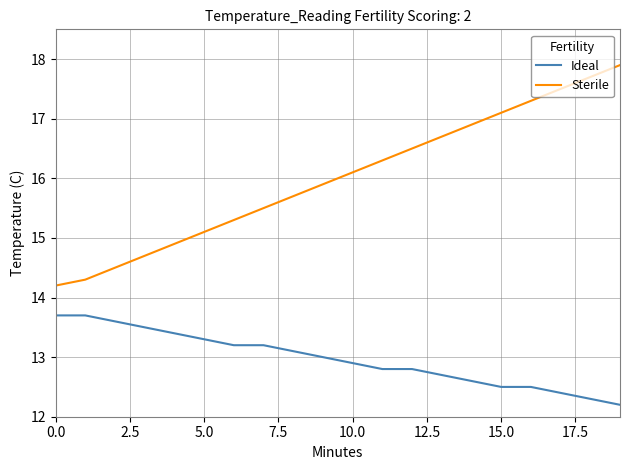

What is the minimum value shown in the chart?

12.2